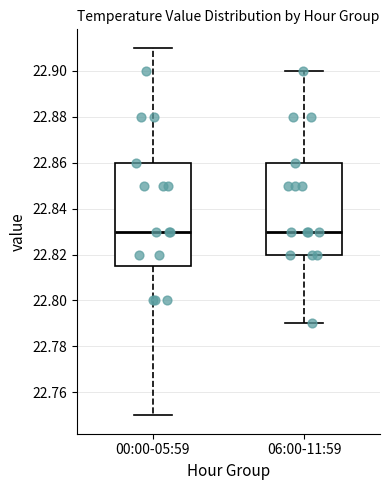

Which box is the tallest, from its lower edge to its upper edge?

00:00-05:59